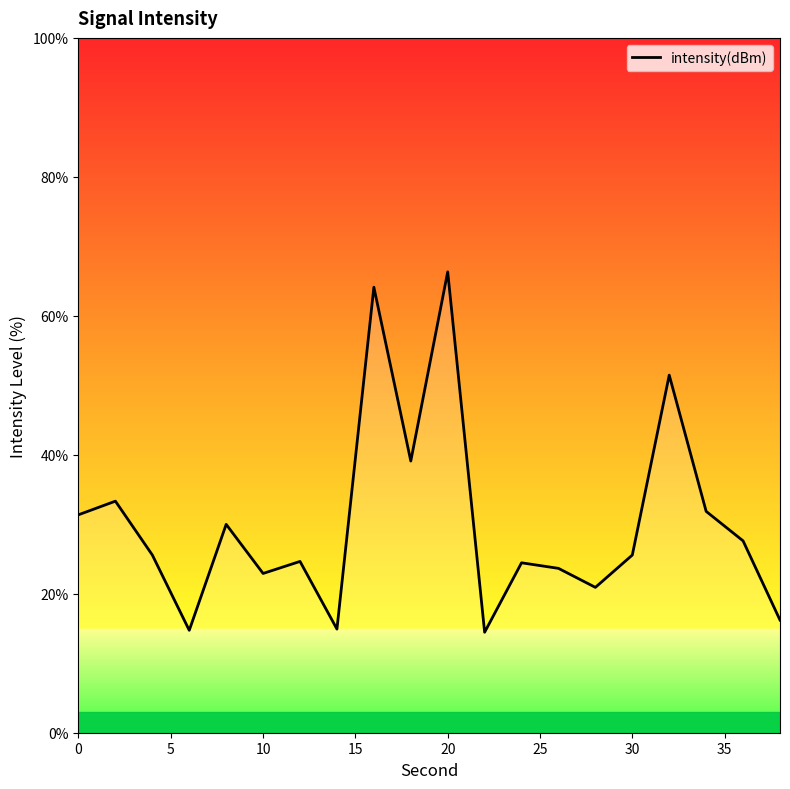

What is the minimum value shown in the chart?

14.5